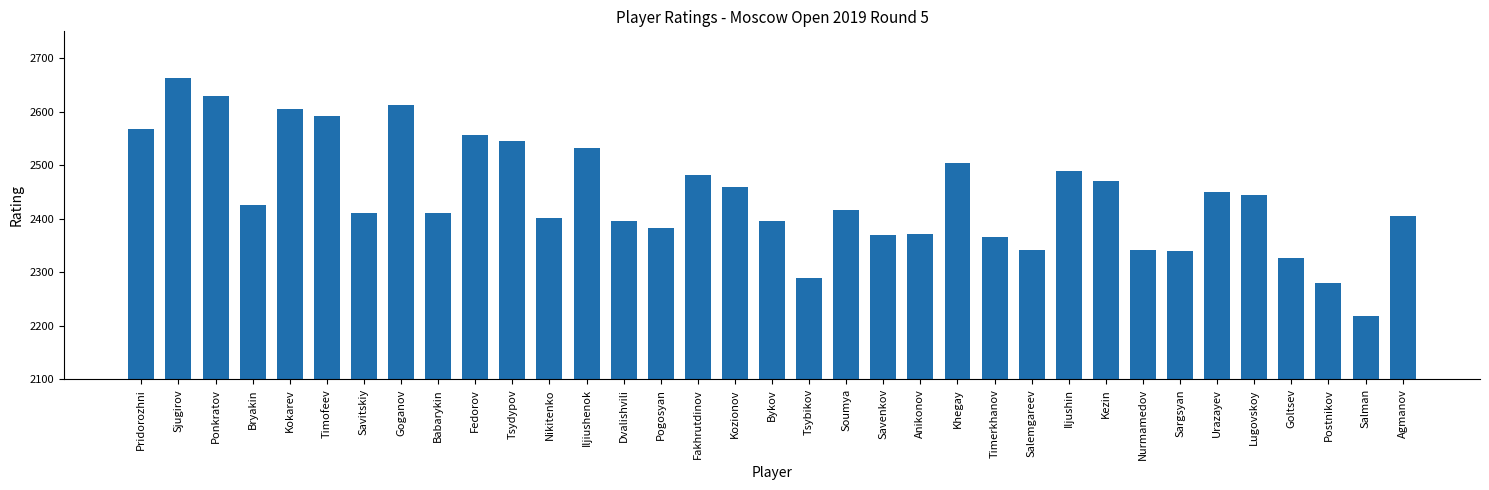

The chart shows a value of 2366 at Timerkhanov. True or false?

True